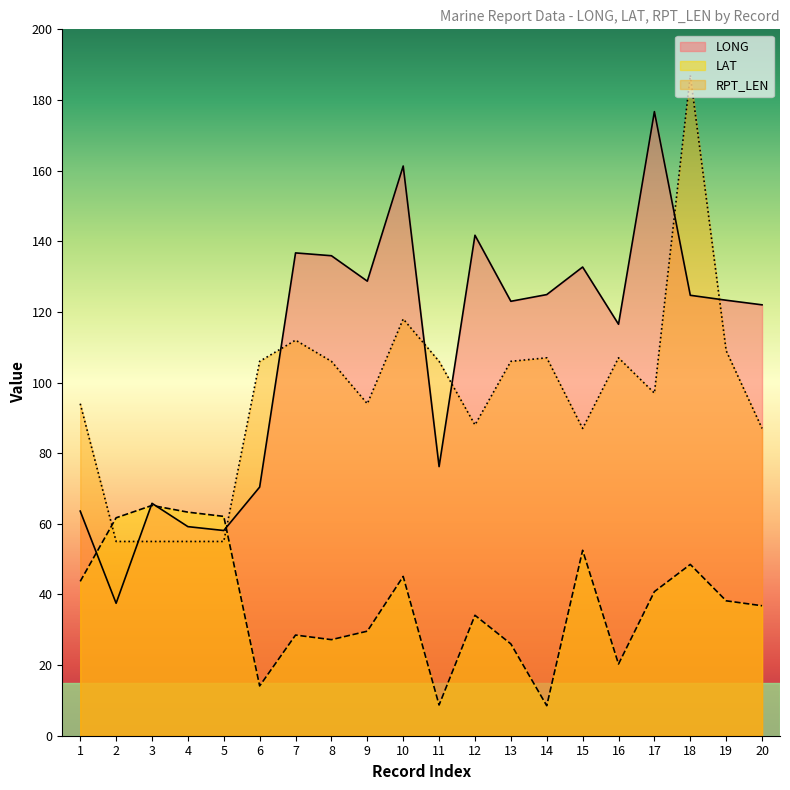

At which category does the chart reach its peak across all series?

18